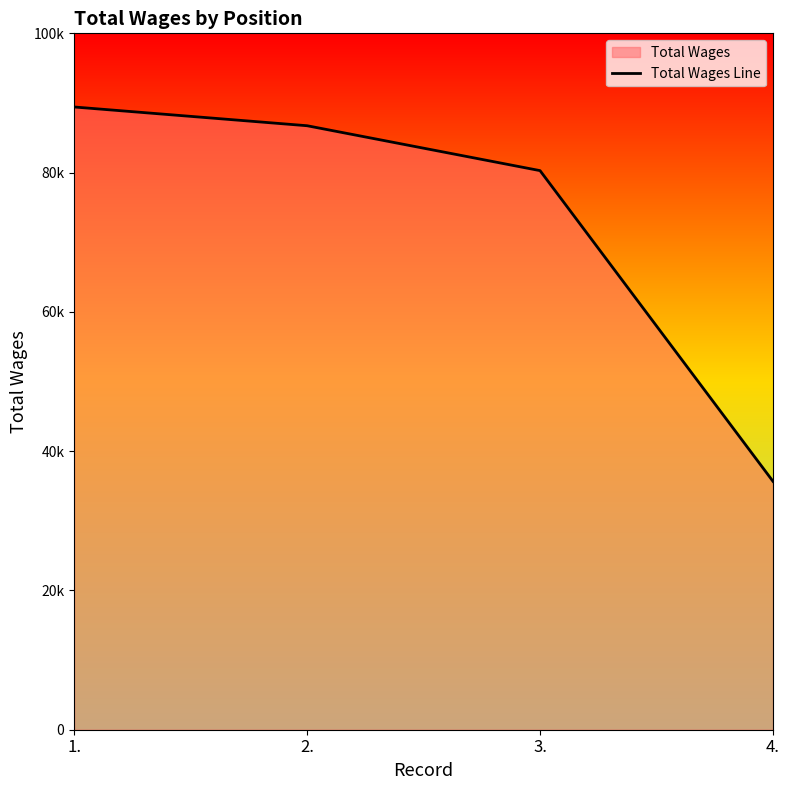

The chart shows a value of 80285 at 3.. True or false?

True